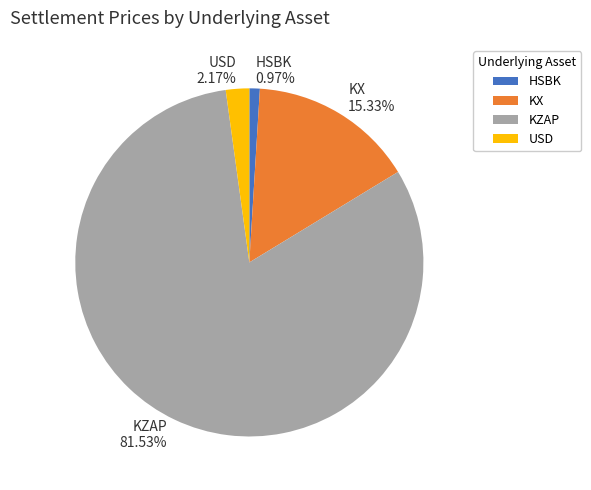

Which has a higher value, USD or KX?

KX